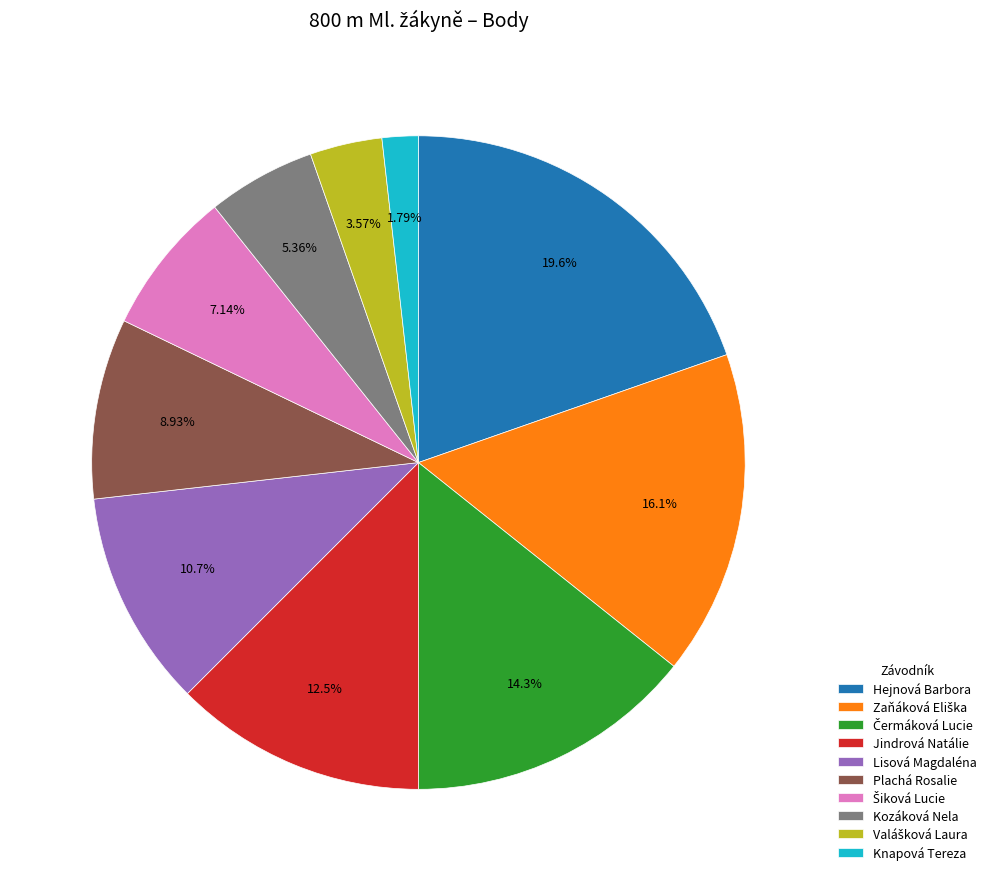

The Plachá Rosalie slice represents 1% of the pie. True or false?

False